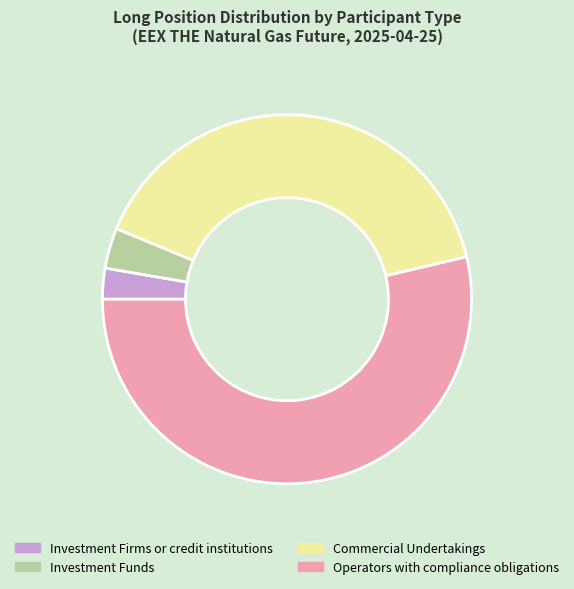

Do Investment Firms or credit institutions and Operators with compliance obligations together represent more than half of the pie?

Yes